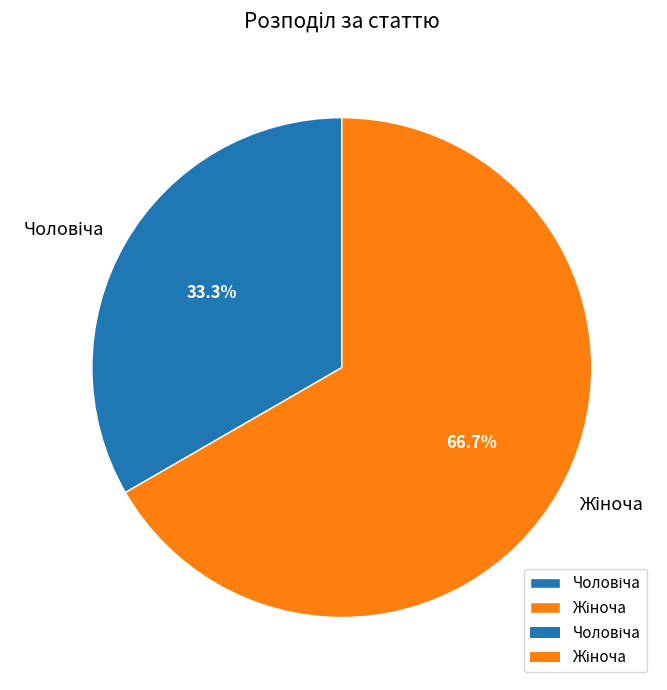

Does any single category account for the majority?

Yes